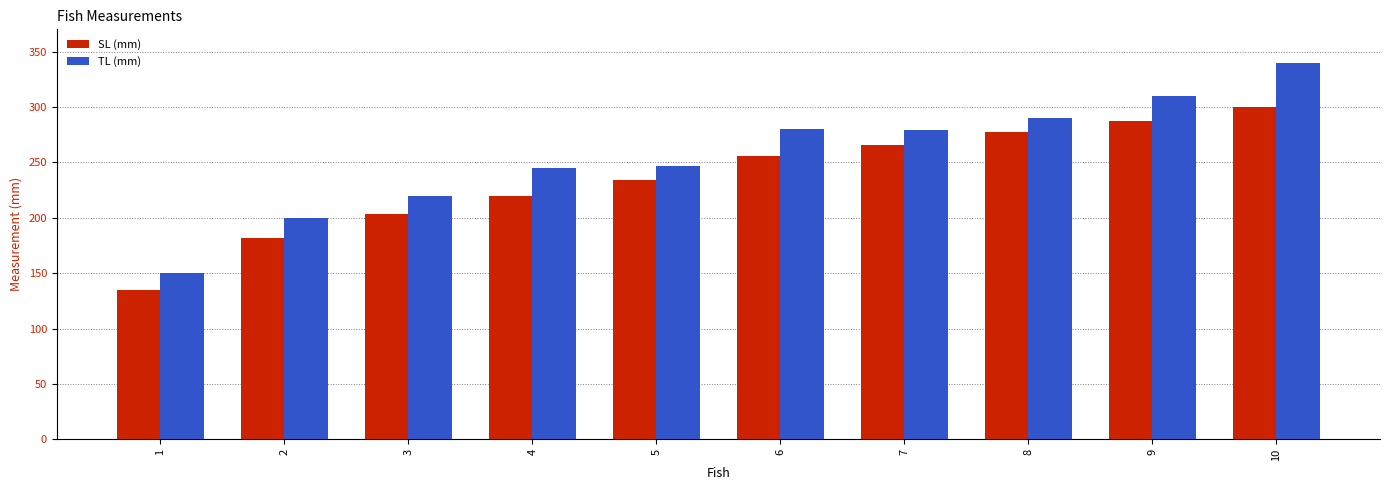

What is the highest value of the TL (mm) series?

340